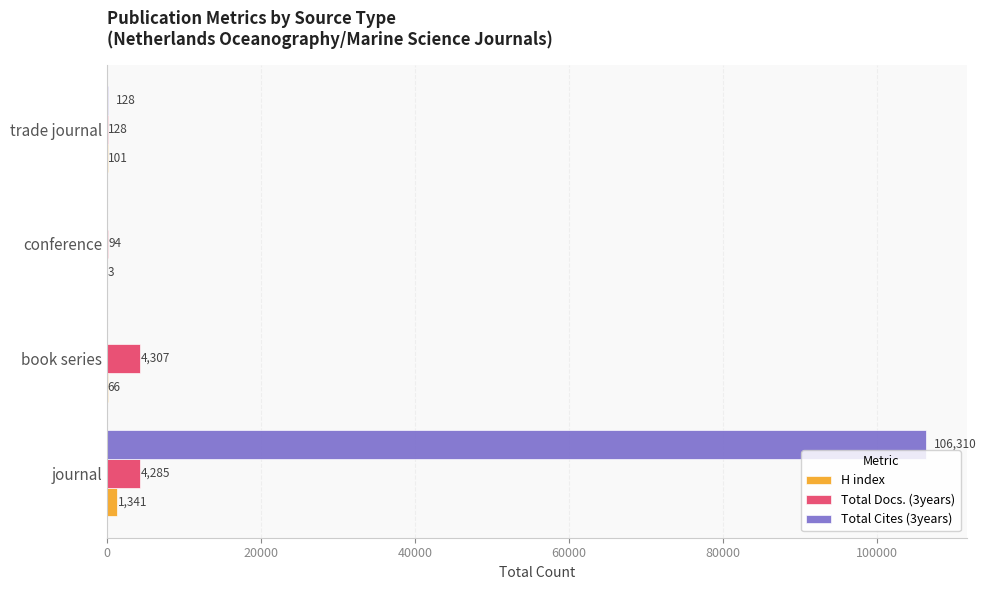

How many series are shown in this chart?

3